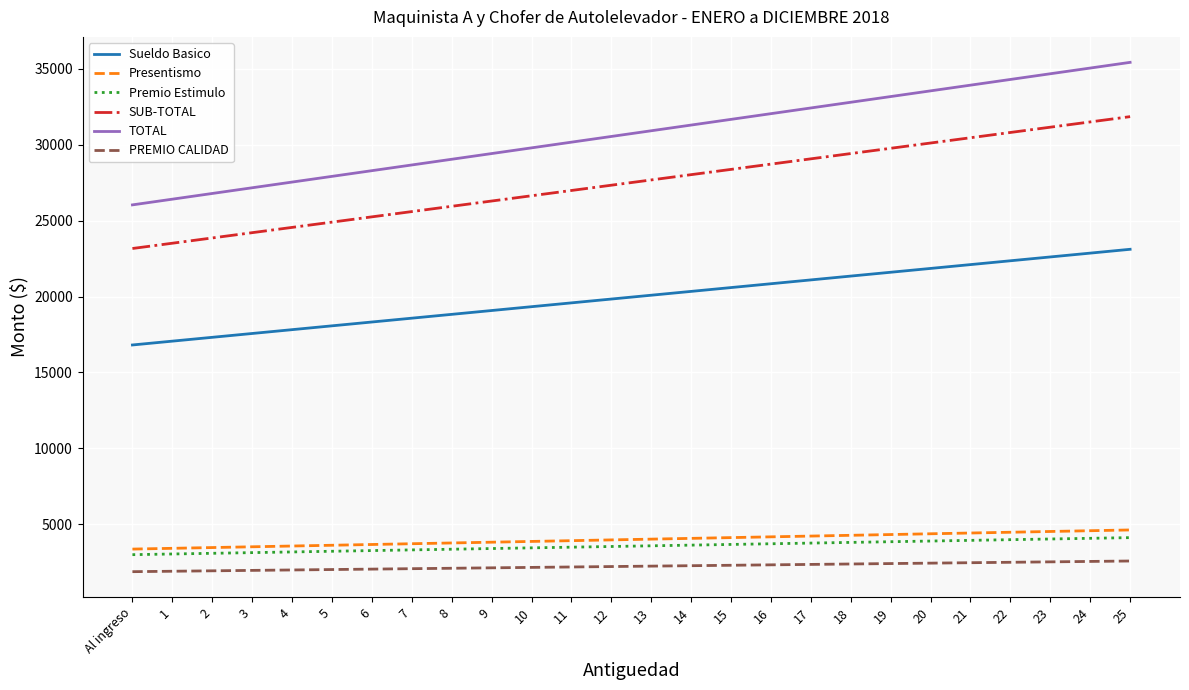

What is the total value across all series at 14?

89626.7